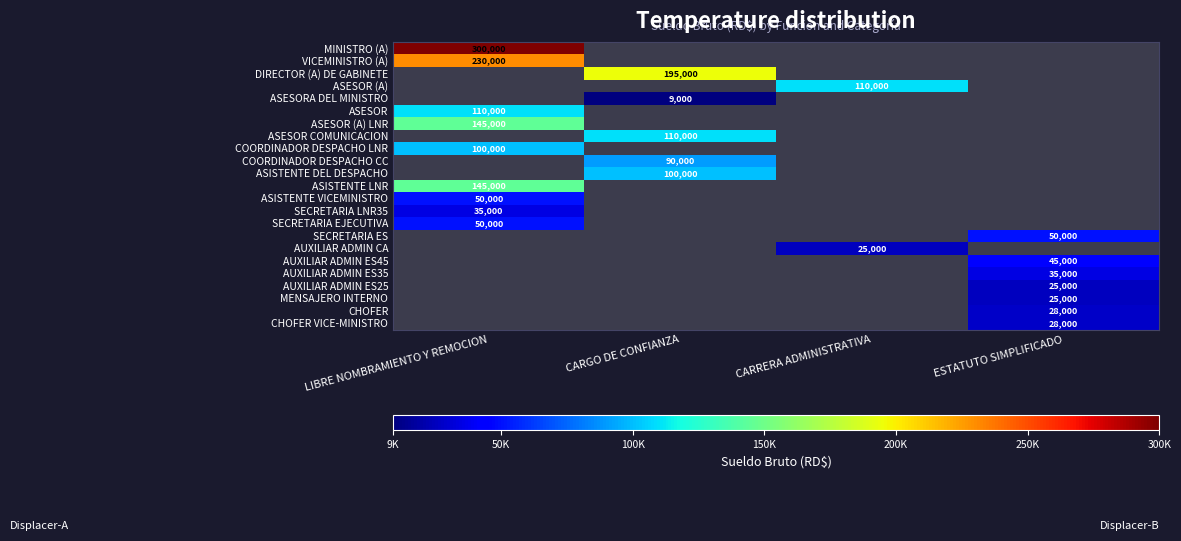

The value of AUXILIAR ADMIN ES25 at LIBRE NOMBRAMIENTO Y REMOCION is 11542. True or false?

False